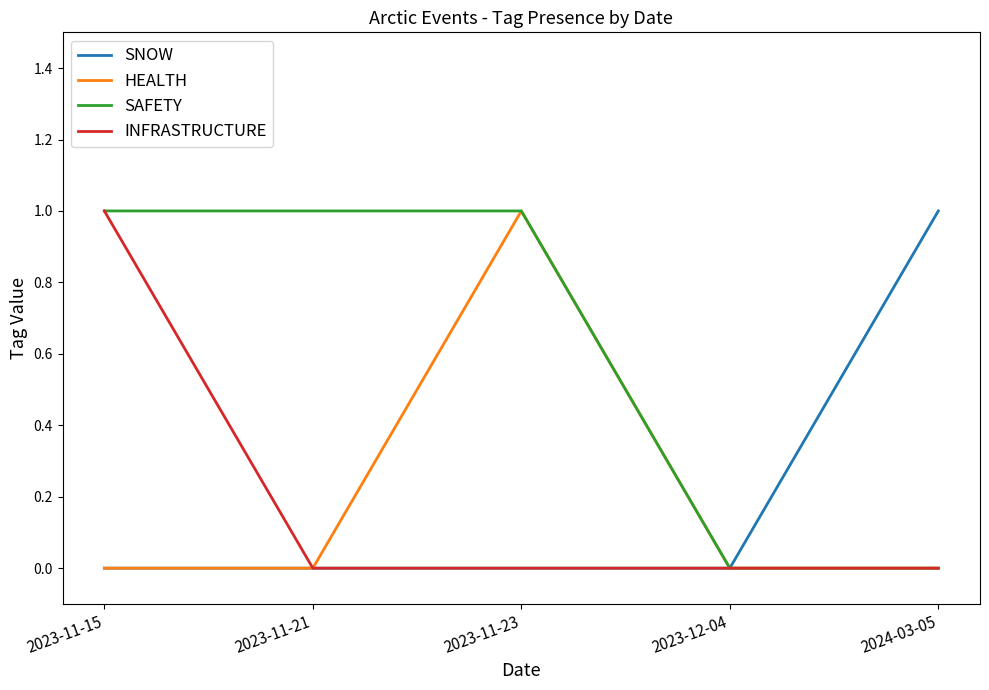

Reading right to left, what are all the values shown in this chart?

SNOW: 2024-03-05=1	2023-12-04=0	2023-11-23=0	2023-11-21=0	2023-11-15=0
HEALTH: 2024-03-05=0	2023-12-04=0	2023-11-23=1	2023-11-21=0	2023-11-15=0
SAFETY: 2024-03-05=0	2023-12-04=0	2023-11-23=1	2023-11-21=1	2023-11-15=1
INFRASTRUCTURE: 2024-03-05=0	2023-12-04=0	2023-11-23=0	2023-11-21=0	2023-11-15=1